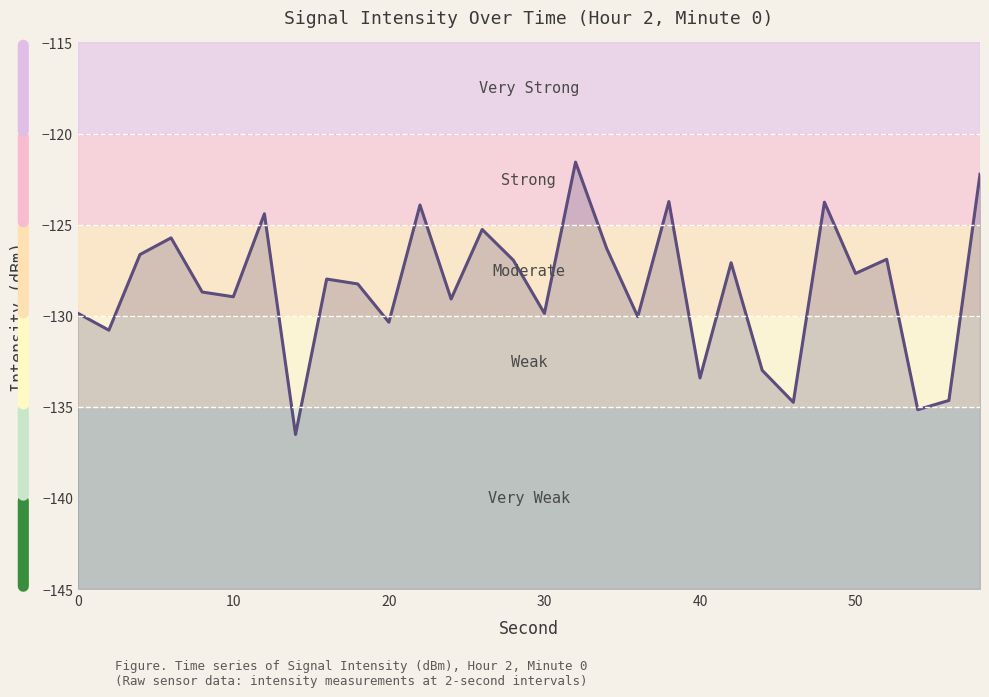

How many categories are shown in the chart?

30